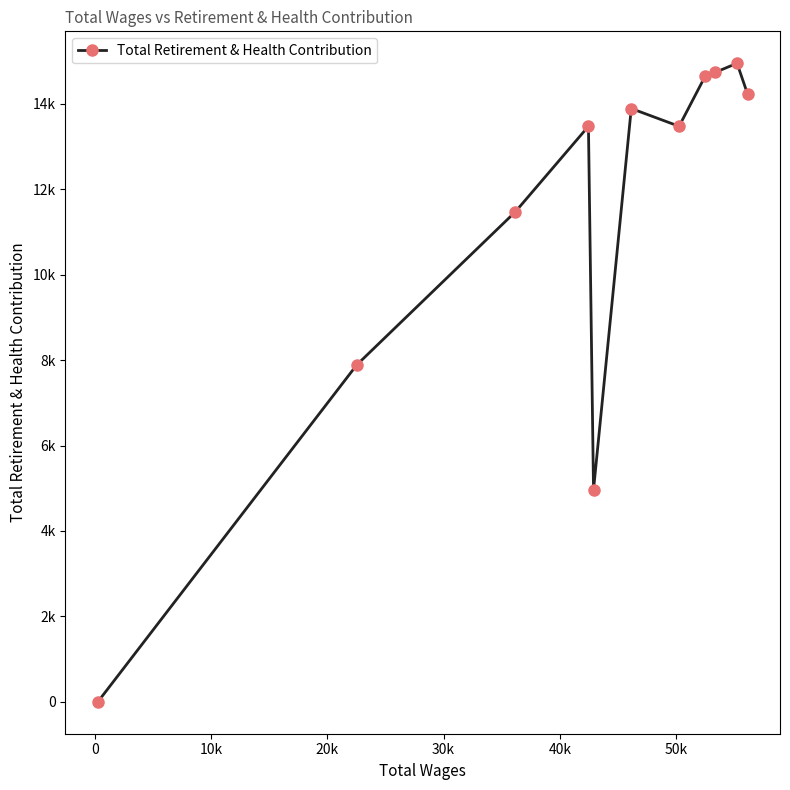

What is the average value?

11250